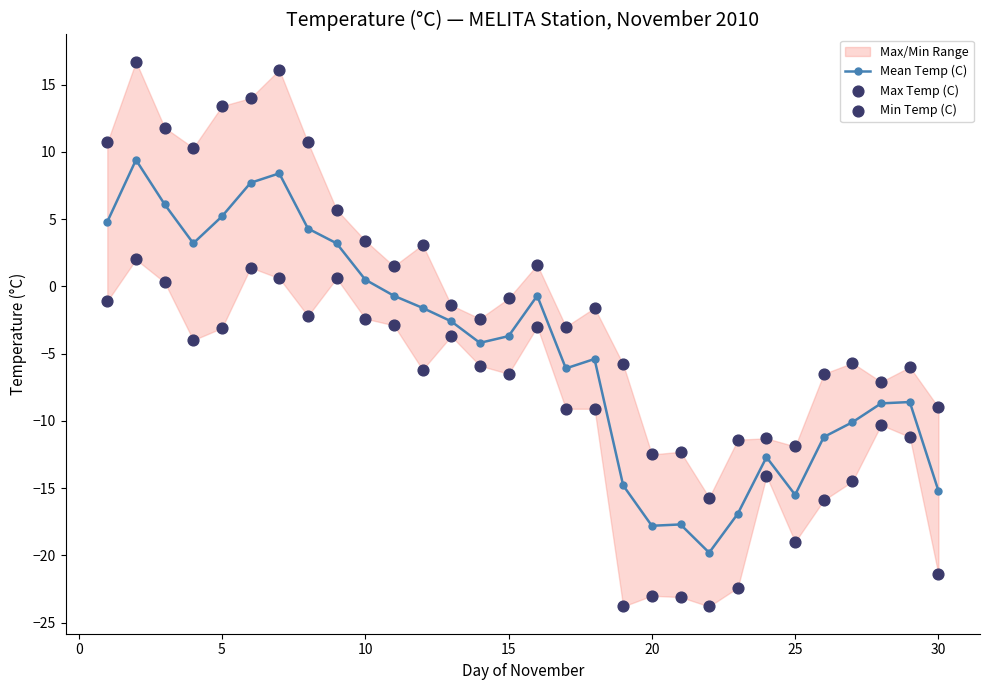

What are all the series names shown in the legend?

Mean Temp (C), Max Temp (C), Min Temp (C)